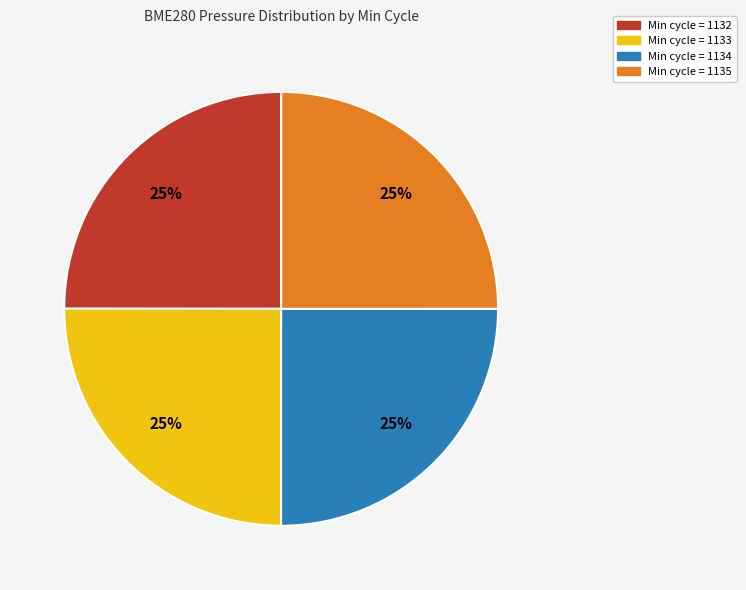

Is there any slice that represents more than half of the pie?

No